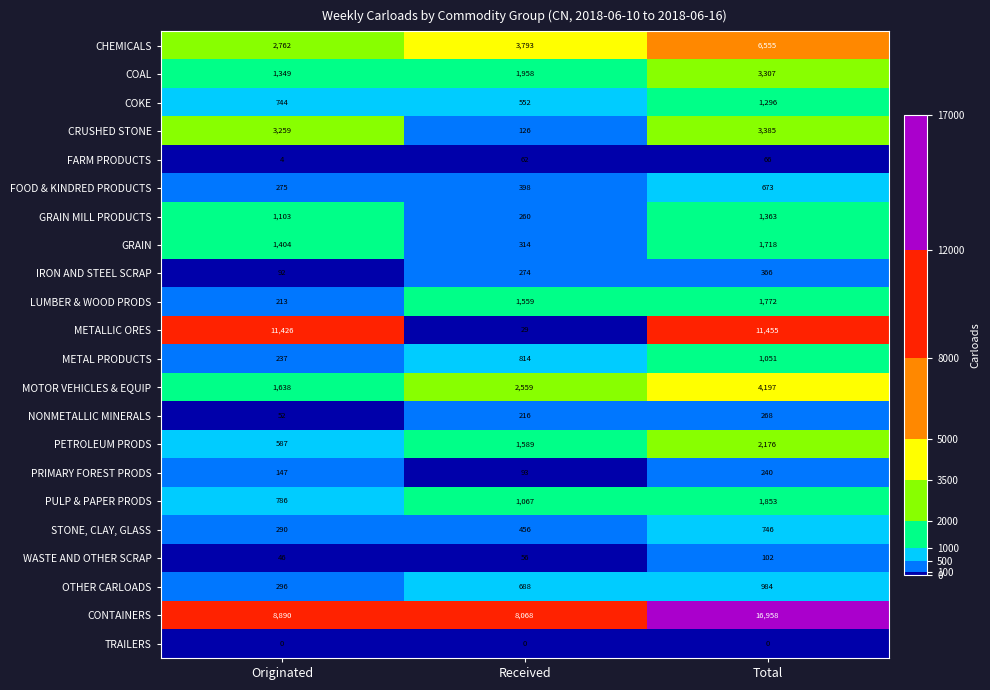

List the series in order of their peak value, highest first.

CONTAINERS, METALLIC ORES, CHEMICALS, MOTOR VEHICLES & EQUIP, CRUSHED STONE, COAL, PETROLEUM PRODS, PULP & PAPER PRODS, LUMBER & WOOD PRODS, GRAIN, GRAIN MILL PRODUCTS, COKE, METAL PRODUCTS, OTHER CARLOADS, STONE, CLAY, GLASS, FOOD & KINDRED PRODUCTS, IRON AND STEEL SCRAP, NONMETALLIC MINERALS, PRIMARY FOREST PRODS, WASTE AND OTHER SCRAP, FARM PRODUCTS, TRAILERS